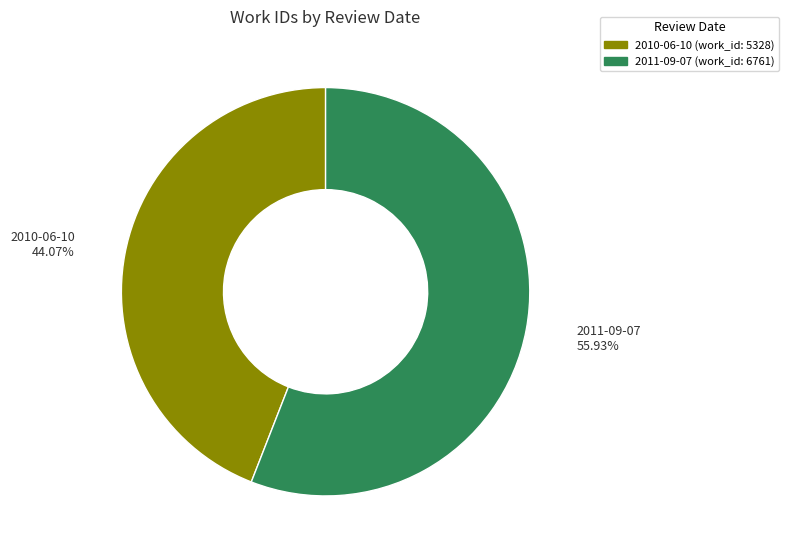

Approximately how many times larger is the value at 2011-09-07 compared to 2010-06-10?

1.3